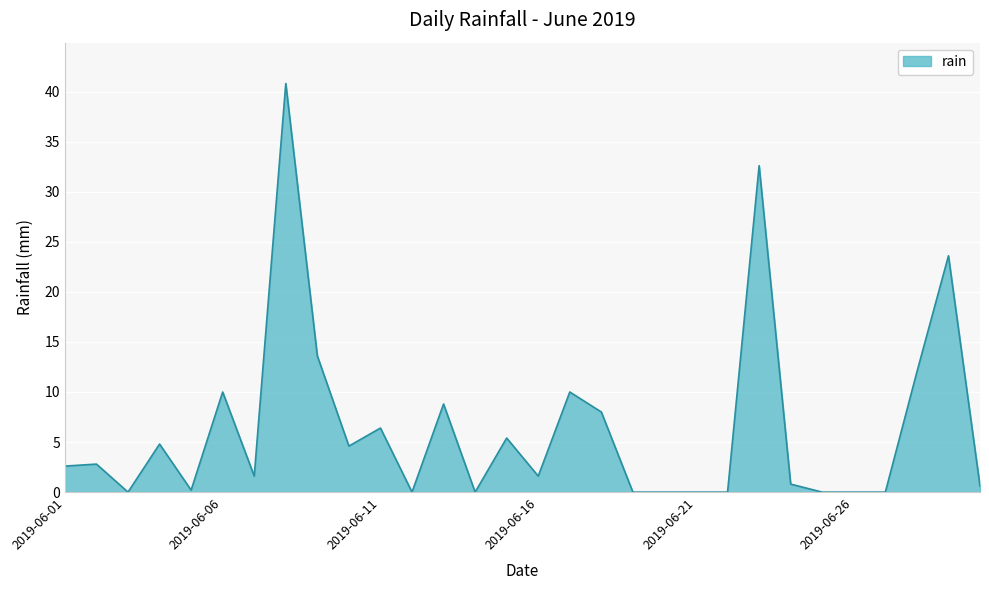

What is the greatest value displayed?

40.8